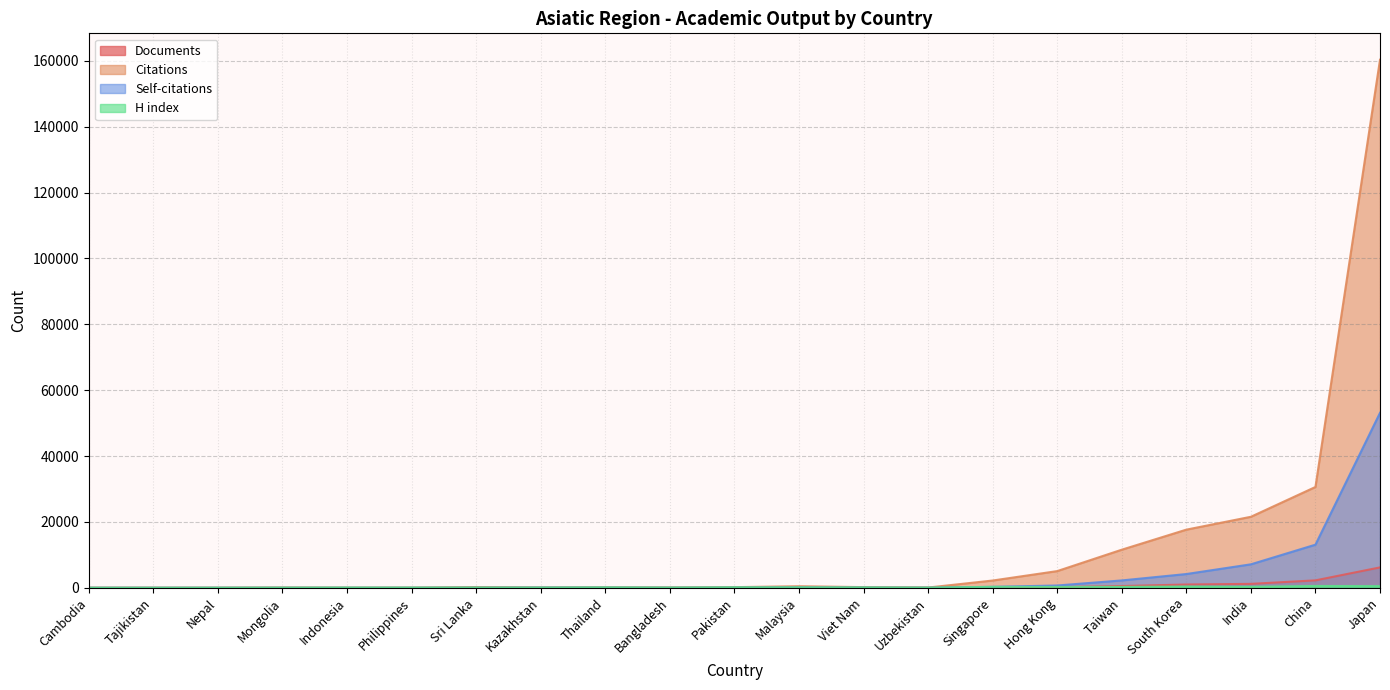

Reading left to right, transcribe all the data shown in this chart.

Documents: Cambodia=1	Tajikistan=1	Nepal=1	Mongolia=2	Indonesia=2	Philippines=2	Sri Lanka=6	Kazakhstan=8	Thailand=14	Bangladesh=17	Pakistan=23	Malaysia=25	Viet Nam=25	Uzbekistan=37	Singapore=108	Hong Kong=205	Taiwan=532	South Korea=998	India=1192	China=2258	Japan=6193
Citations: Cambodia=6	Tajikistan=0	Nepal=3	Mongolia=58	Indonesia=4	Philippines=15	Sri Lanka=229	Kazakhstan=108	Thailand=140	Bangladesh=84	Pakistan=195	Malaysia=477	Viet Nam=202	Uzbekistan=76	Singapore=2209	Hong Kong=5071	Taiwan=11567	South Korea=17655	India=21563	China=30616	Japan=160339
Self-citations: Cambodia=0	Tajikistan=0	Nepal=1	Mongolia=0	Indonesia=0	Philippines=3	Sri Lanka=23	Kazakhstan=61	Thailand=54	Bangladesh=14	Pakistan=62	Malaysia=120	Viet Nam=58	Uzbekistan=19	Singapore=291	Hong Kong=697	Taiwan=2237	South Korea=4178	India=7127	China=13092	Japan=53126
H index: Cambodia=17	Tajikistan=19	Nepal=30	Mongolia=42	Indonesia=70	Philippines=62	Sri Lanka=66	Kazakhstan=68	Thailand=118	Bangladesh=65	Pakistan=140	Malaysia=134	Viet Nam=106	Uzbekistan=53	Singapore=292	Hong Kong=267	Taiwan=271	South Korea=375	India=299	China=555	Japan=502